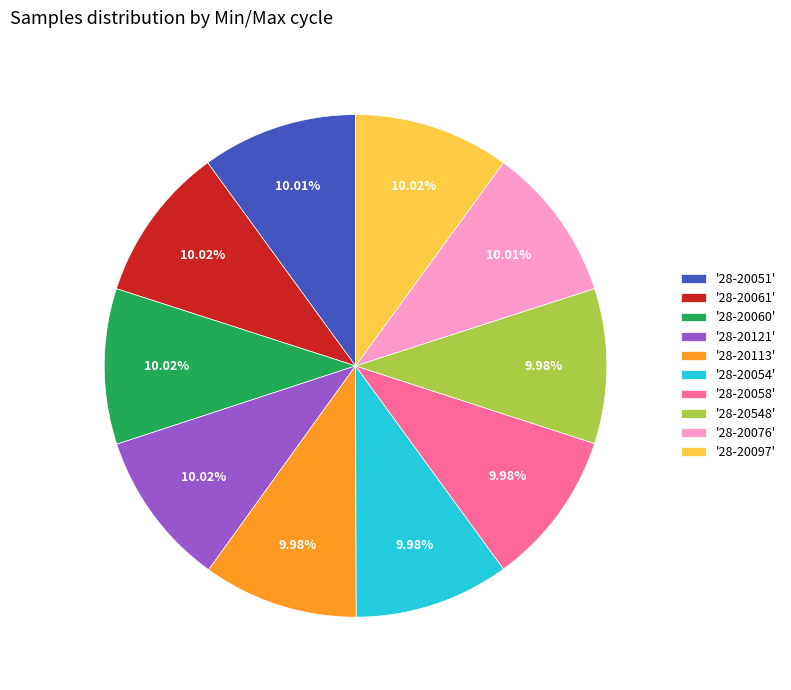

Is there a majority slice in this chart?

No